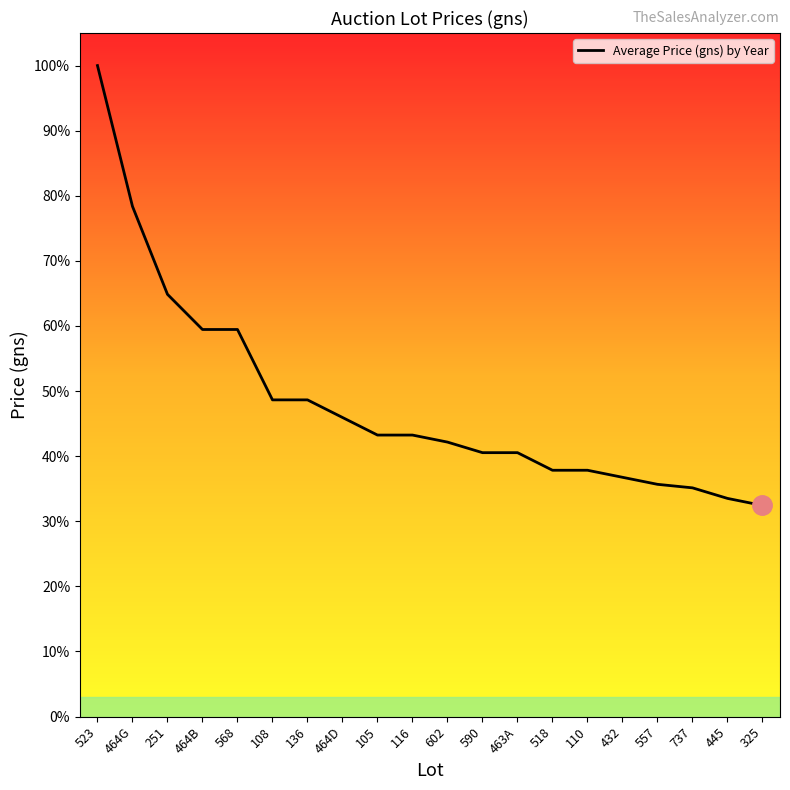

What position from the right is 568?

16